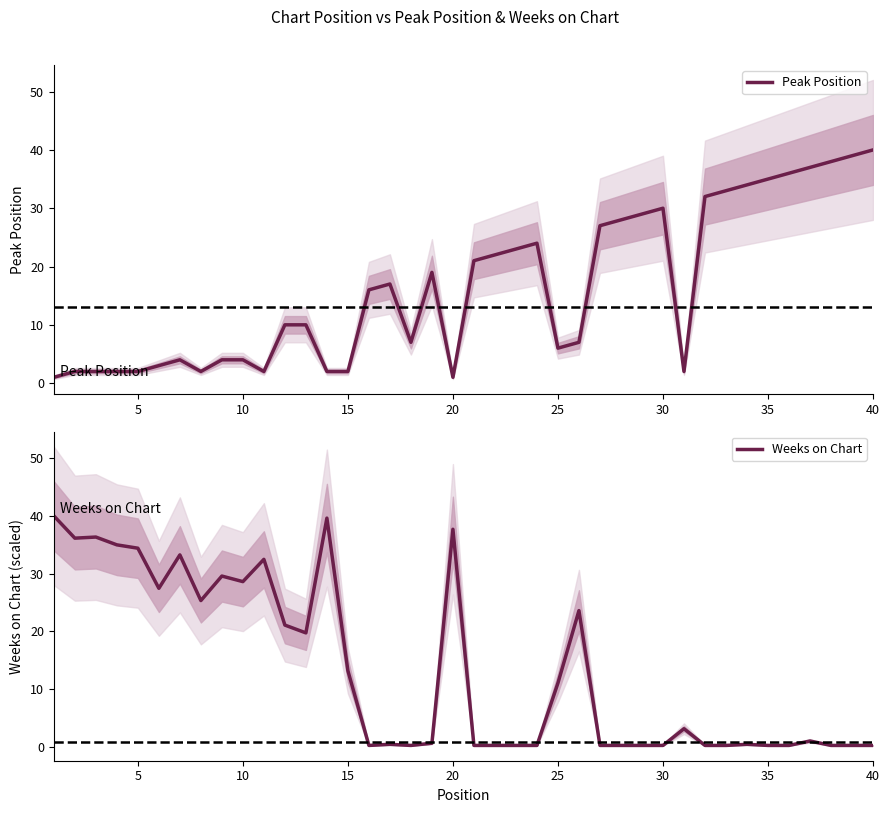

Does the chart have visible grid lines?

No